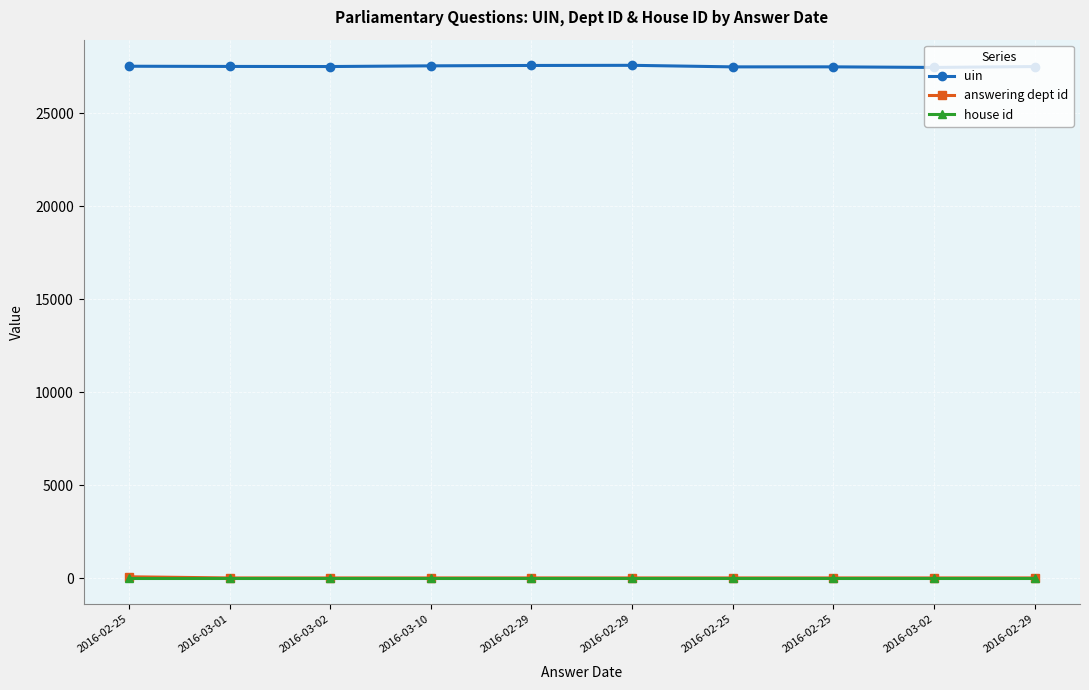

At which category does answering dept id reach its first local peak?

2016-02-29